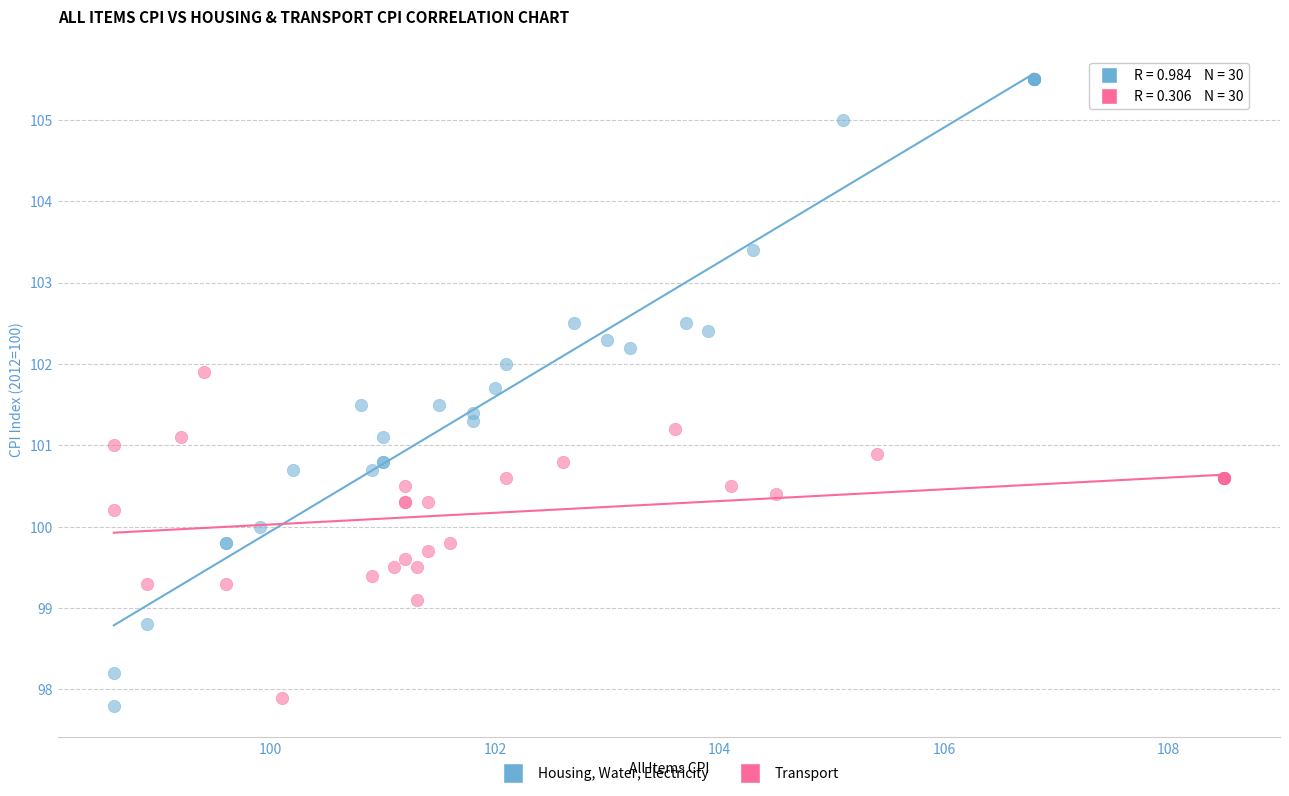

Which series reaches the maximum Y coordinate?

Housing, Water, Electricity